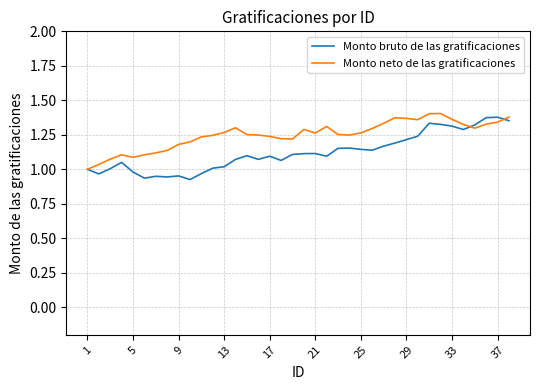

True or false: Monto neto de las gratificaciones and Monto bruto de las gratificaciones intersect in this chart.

True